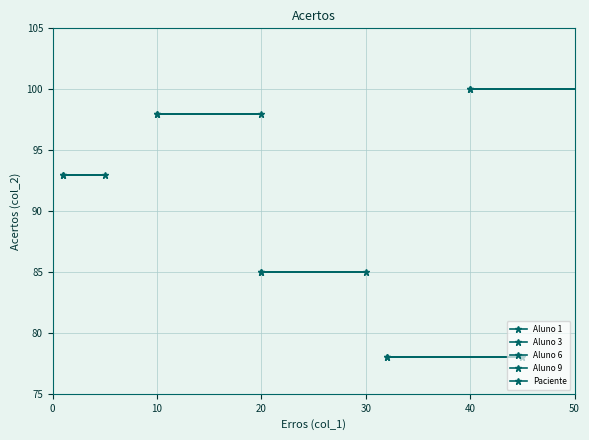

List the series in order of their peak value, highest first.

Paciente, Aluno 1, Aluno 3, Aluno 6, Aluno 9